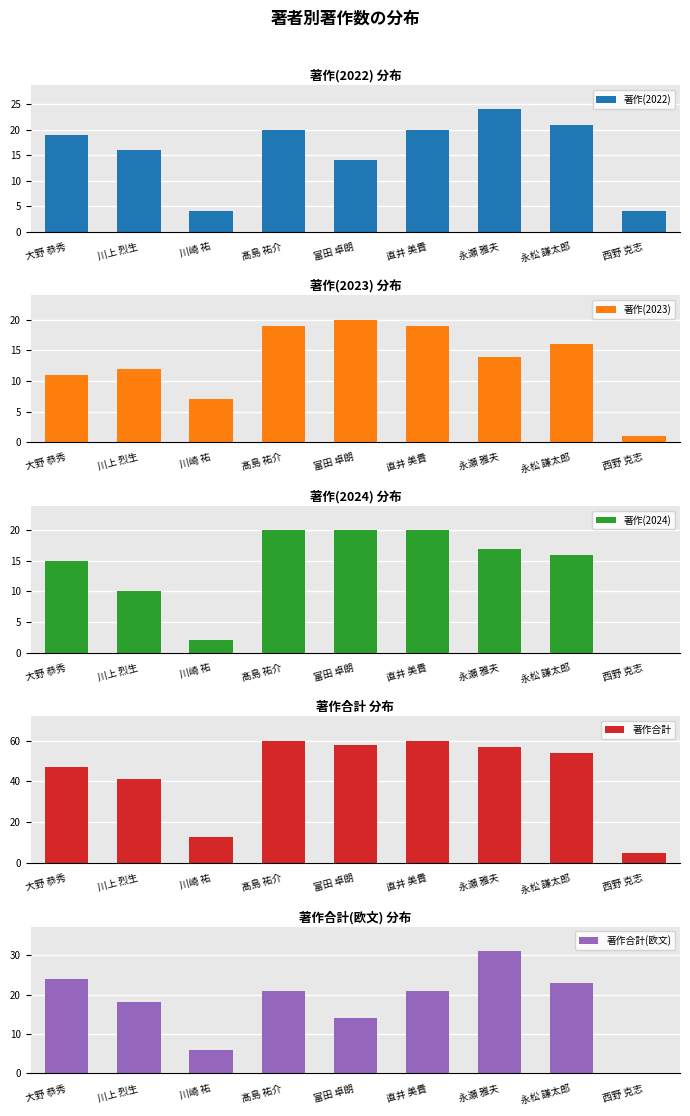

Rank the categories by 著作(2024) value from lowest to highest.

西野 克志, 川崎 祐, 川上 烈生, 大野 恭秀, 永松 謙太郎, 永瀬 雅夫, 髙島 祐介, 富田 卓朗, 直井 美貴